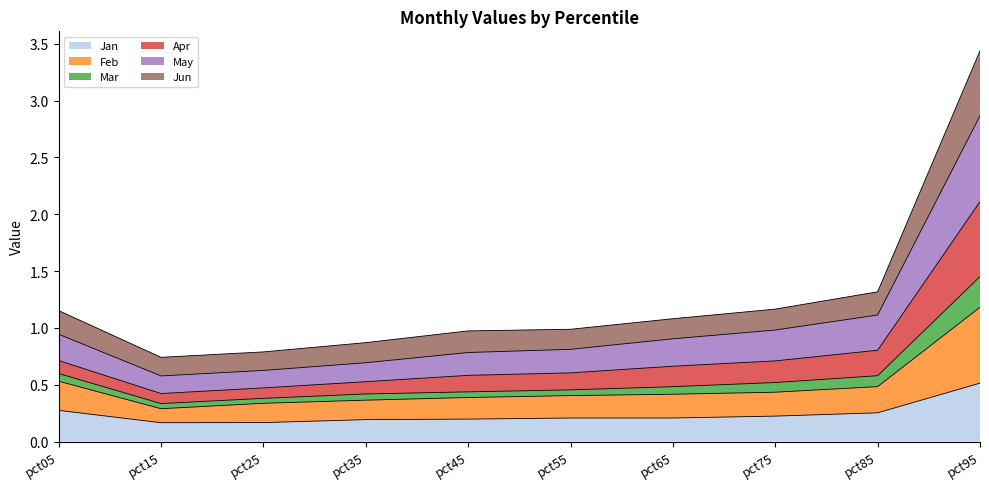

What are all the series names shown in the legend?

Jan, Feb, Mar, Apr, May, Jun